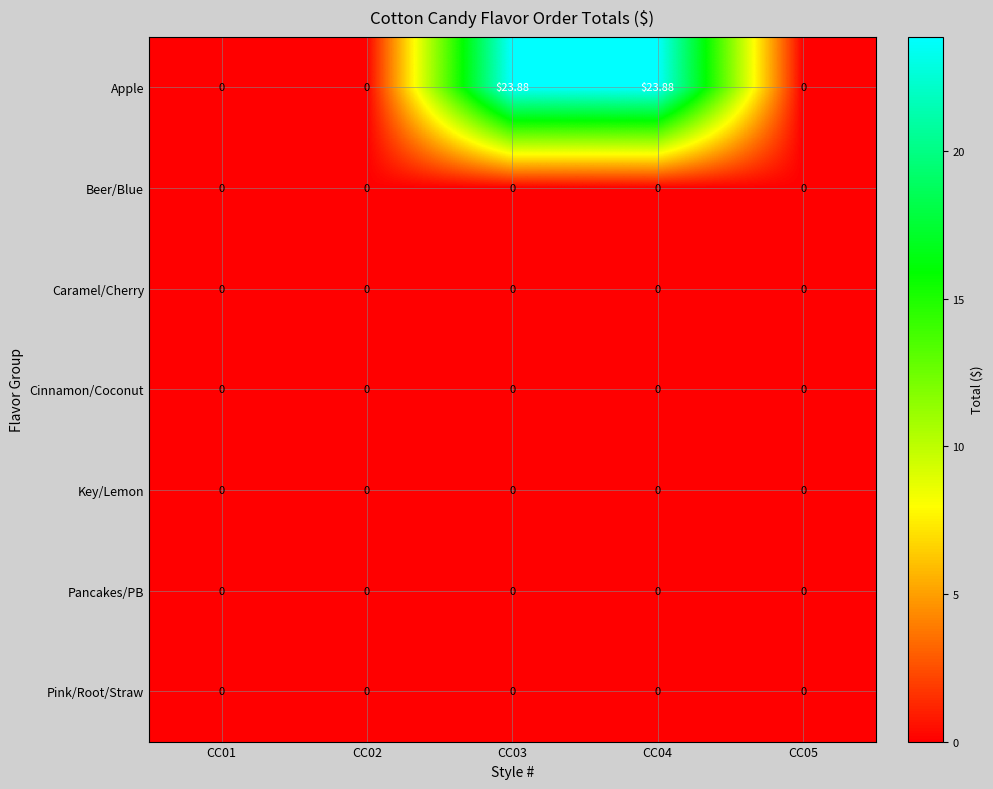

Which series has the largest range (max minus min)?

Apple